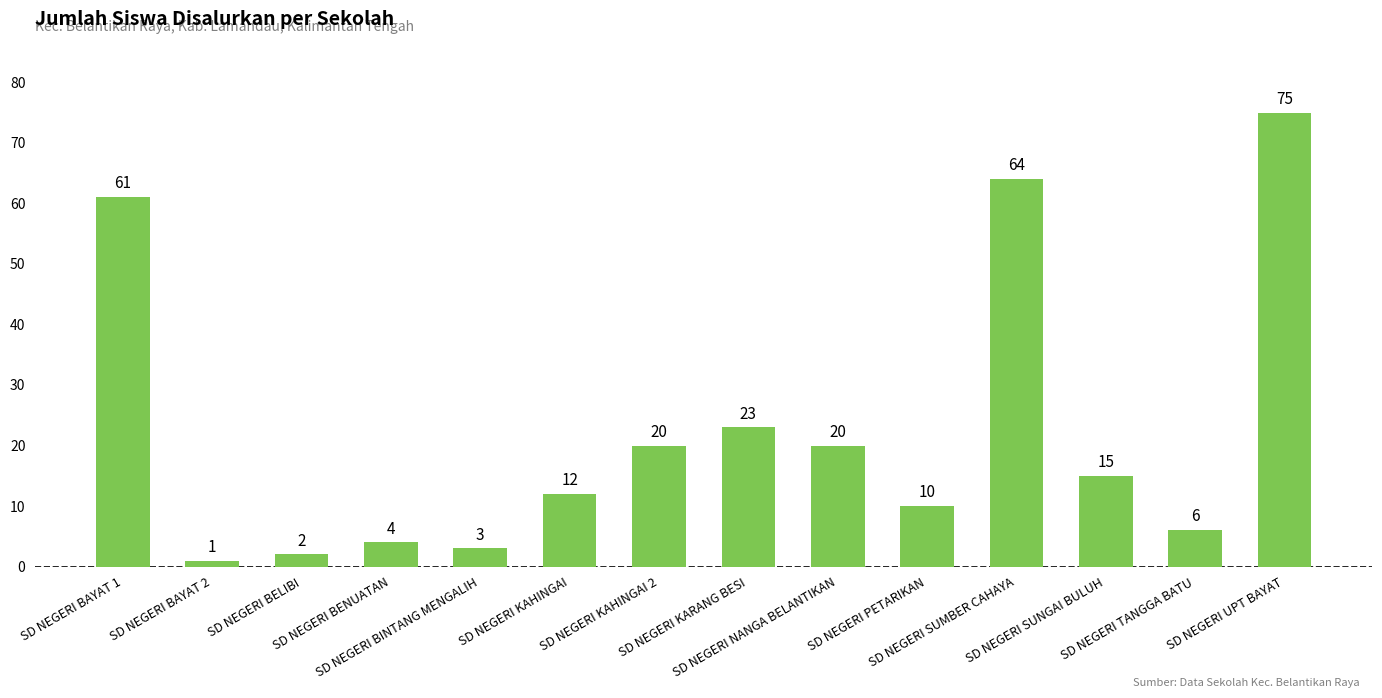

At which label does the data first exceed 15?

SD NEGERI BAYAT 1